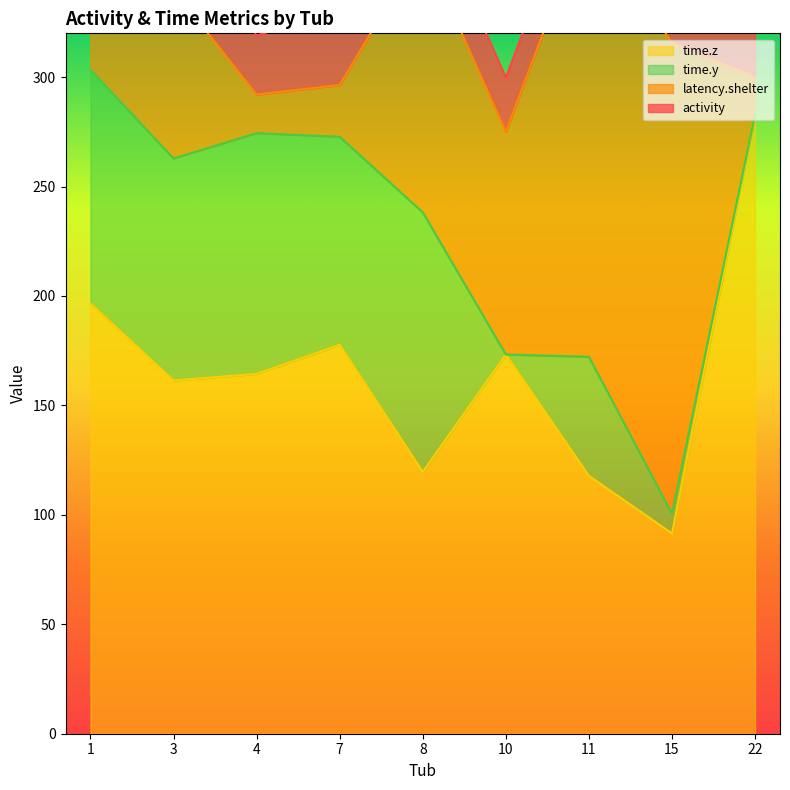

The latency.shelter series shows 74 at 2. True or false?

False